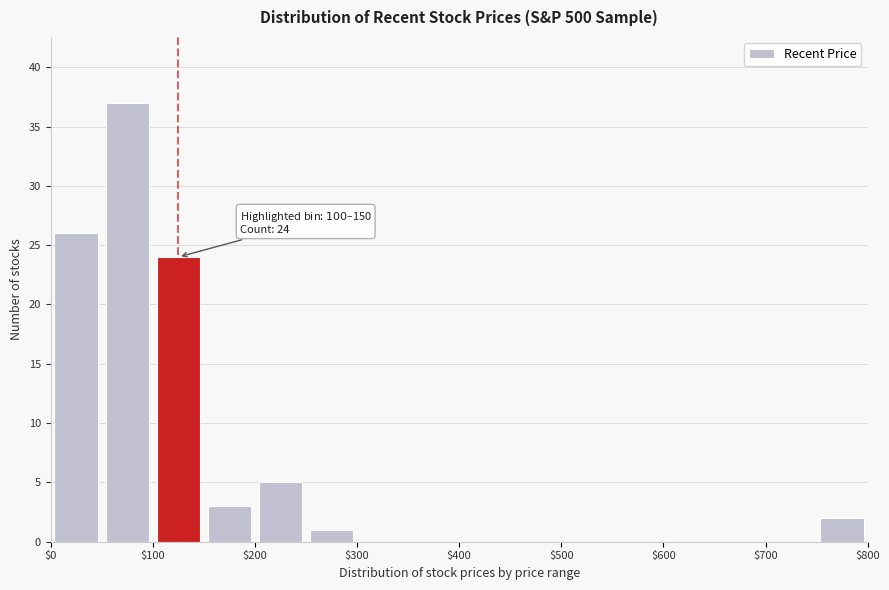

Over which range of the x-axis is the bar tallest?

50 to 100